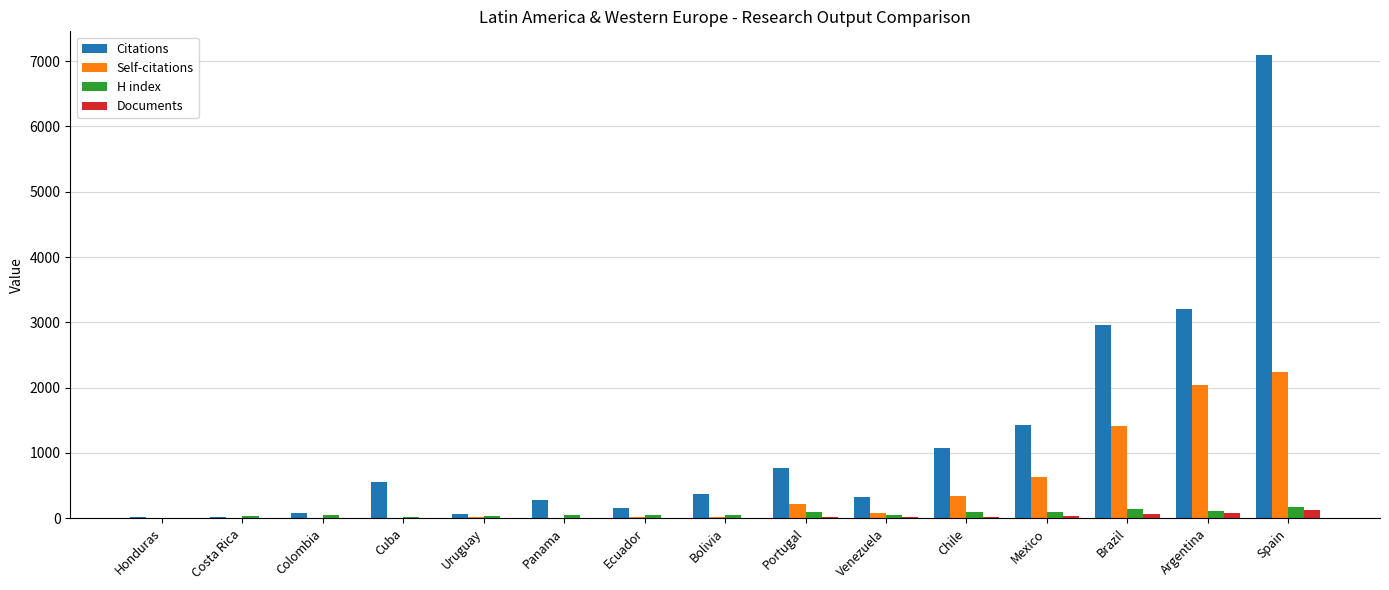

Which series has the largest total across all categories?

Citations